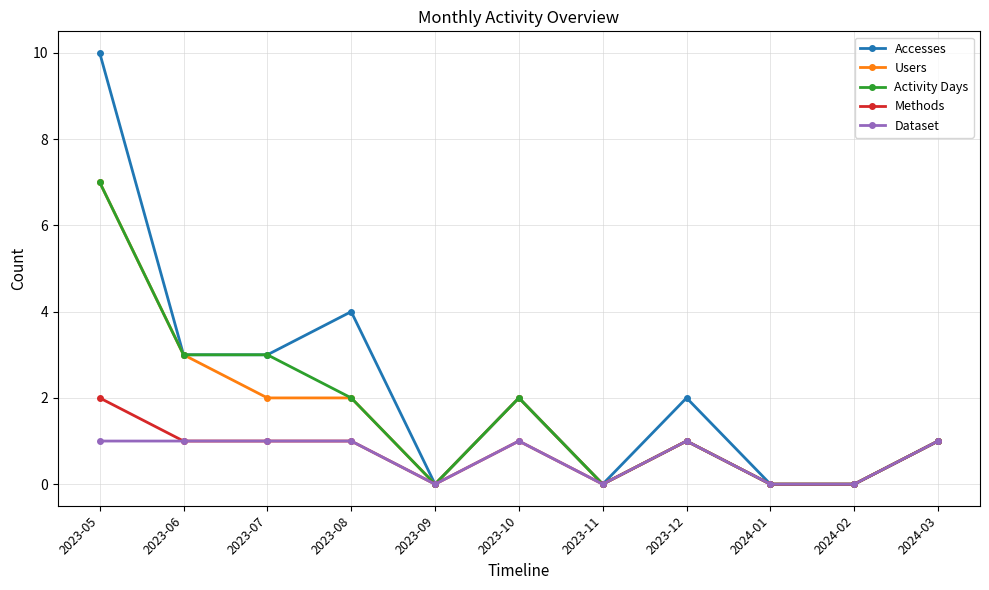

Count the number of data series in this chart.

5